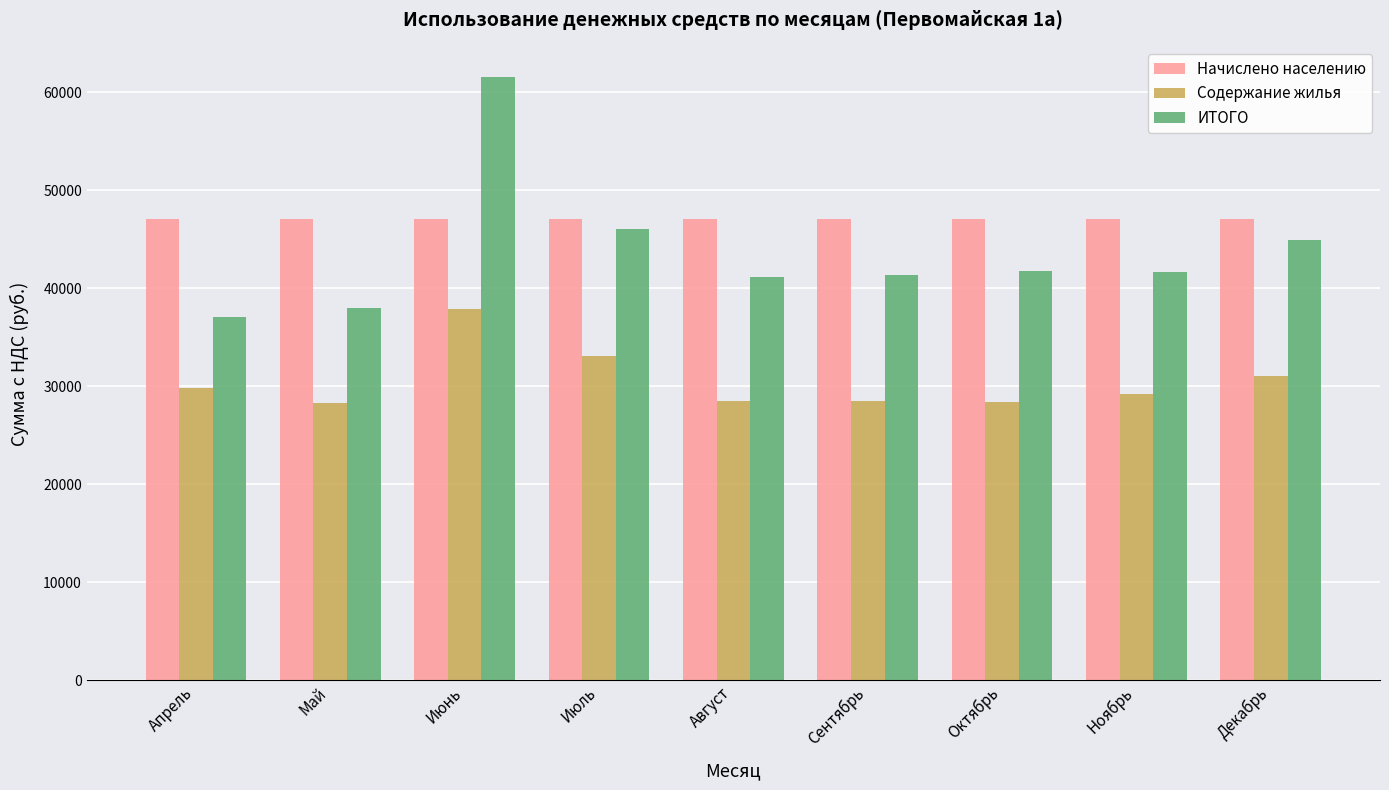

How many categories are shown in the chart?

9